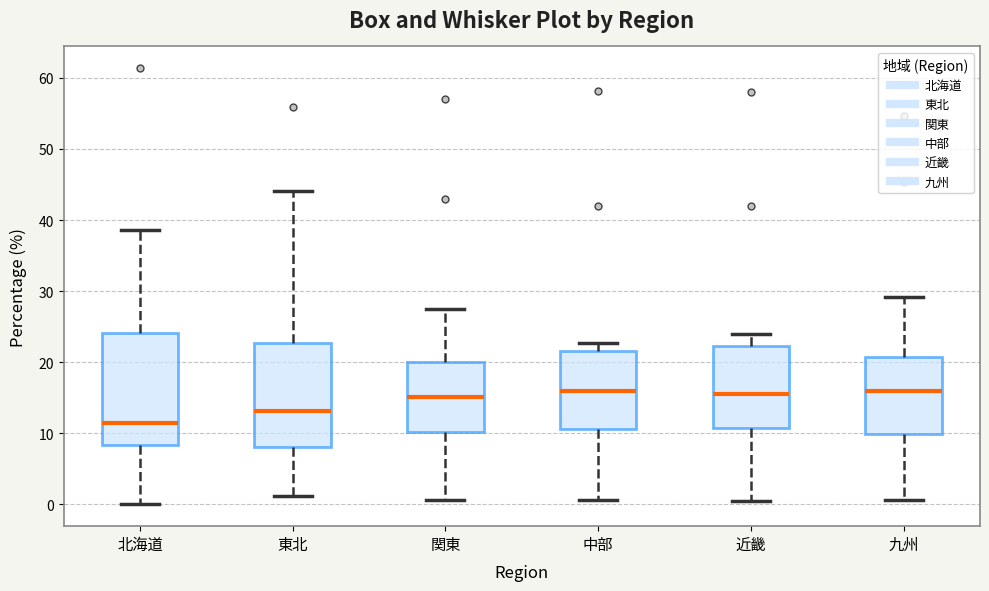

Reading left to right, read every box against the y-axis: the position of its median line, the range the box covers, and the ends of its whiskers. The values are not printed on the chart, so give them approximately, as read against the axis.

北海道: median 11, box 8 to 24, whiskers 0 to 39
東北: median 13, box 8 to 23, whiskers 1 to 44
関東: median 15, box 10 to 20, whiskers 1 to 27
中部: median 16, box 11 to 22, whiskers 1 to 23
近畿: median 15, box 11 to 22, whiskers 0 to 24
九州: median 16, box 10 to 21, whiskers 1 to 29